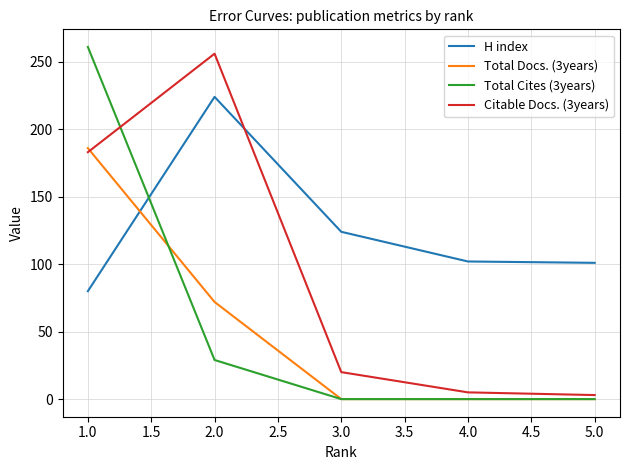

Where is Total Docs. (3years) nearest to the value 93?

2.0